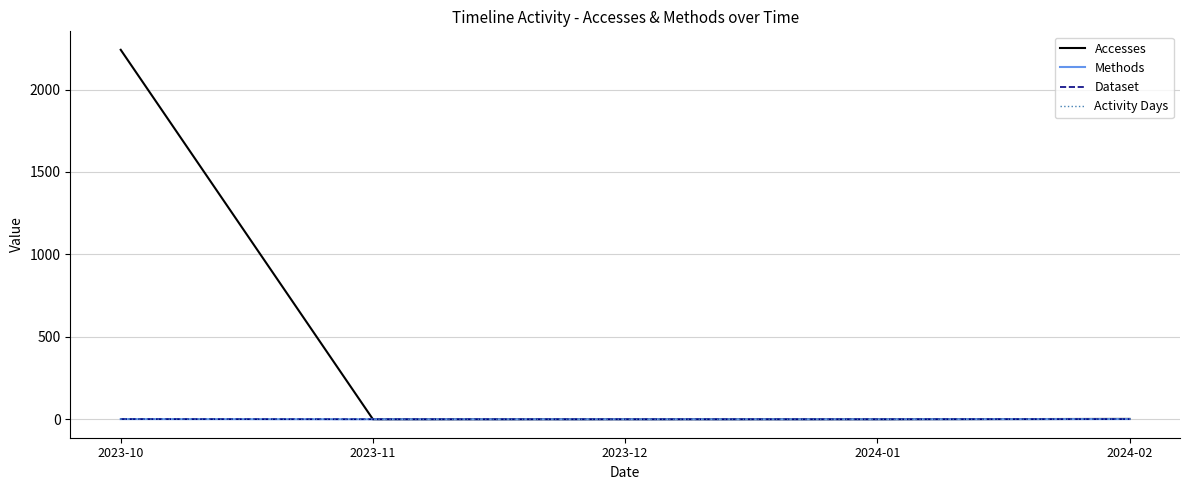

Rank the series at 2023-10 from lowest to highest value.

Methods, Dataset, Activity Days, Accesses